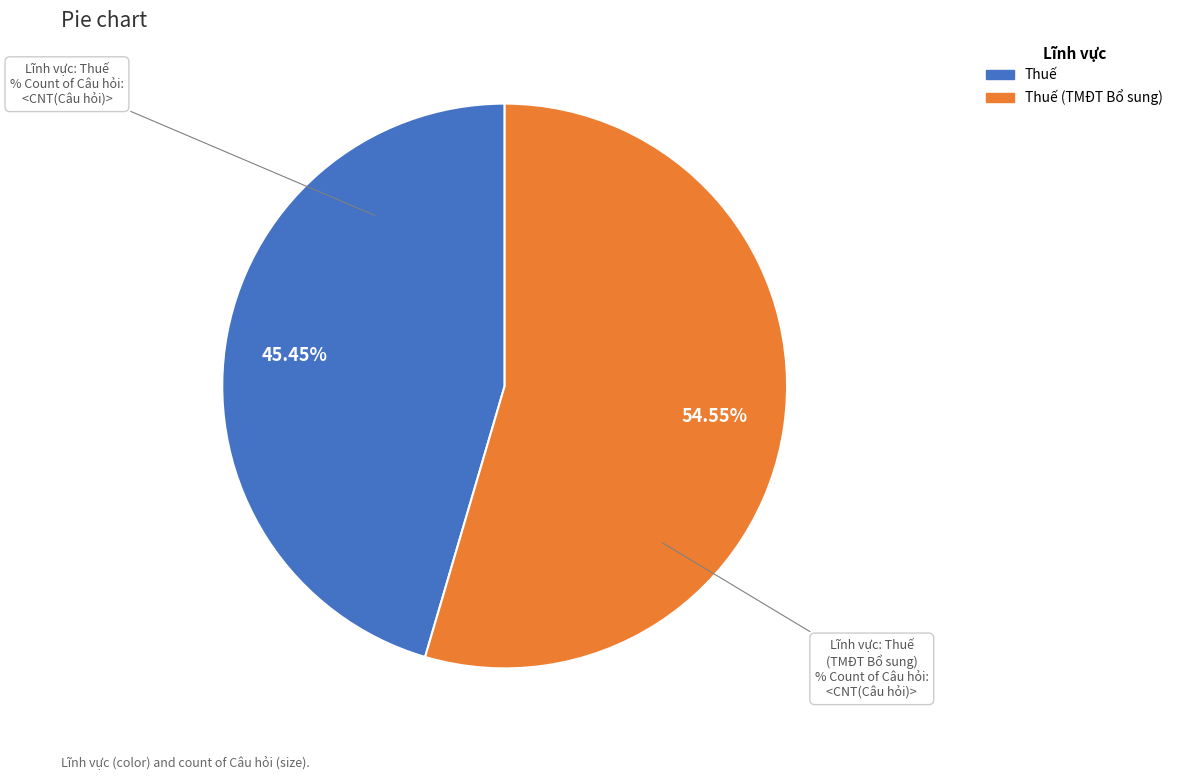

Is there any slice that represents more than half of the pie?

Yes